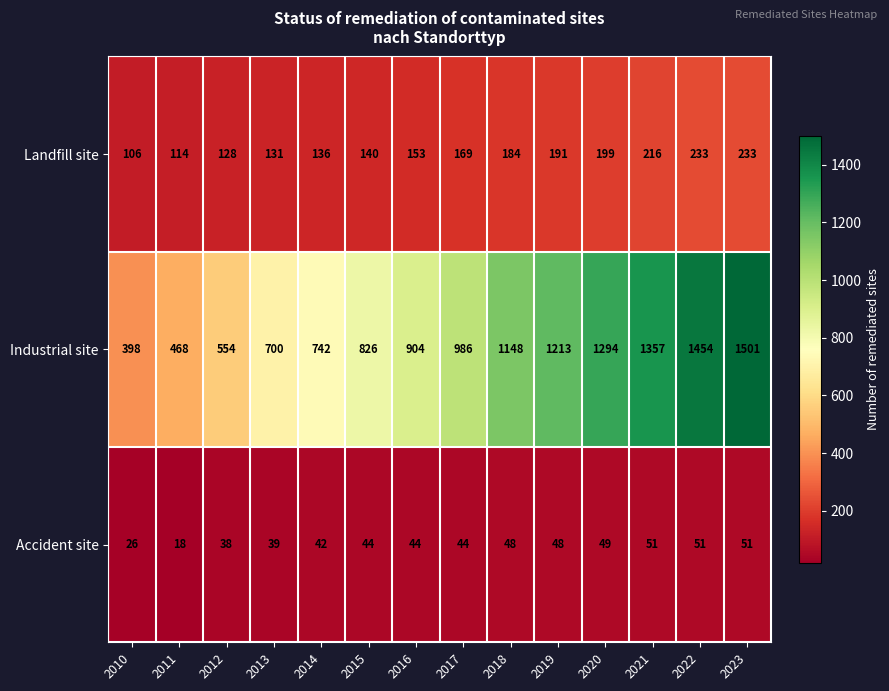

Count the number of data series in this chart.

3